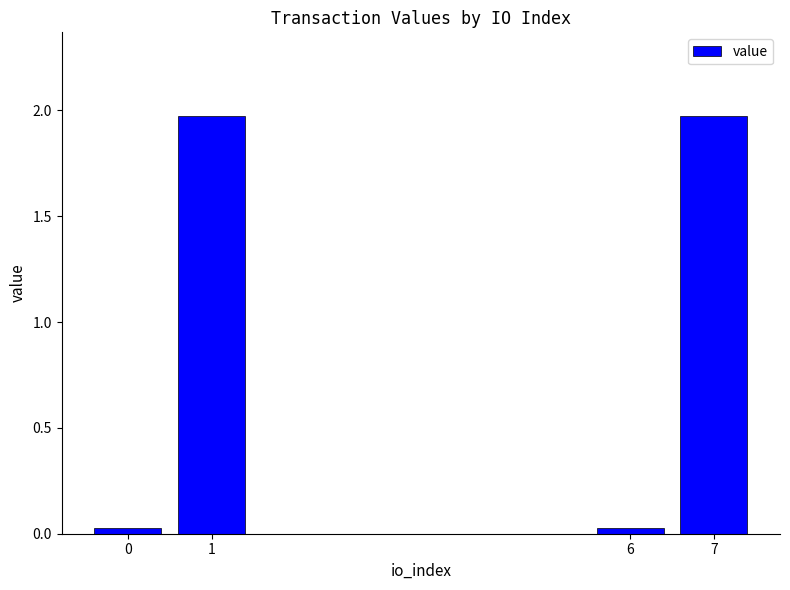

What is the difference between the second highest and minimum values?

1.9